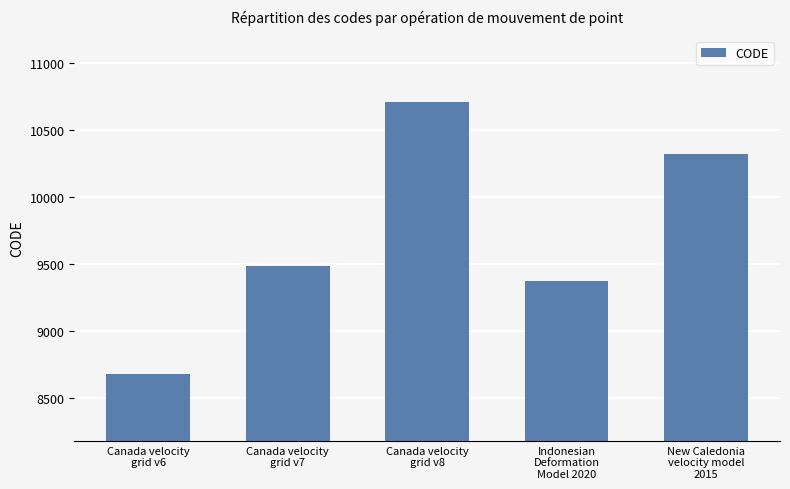

At which category does the chart reach its minimum across all series?

Canada velocity
grid v6